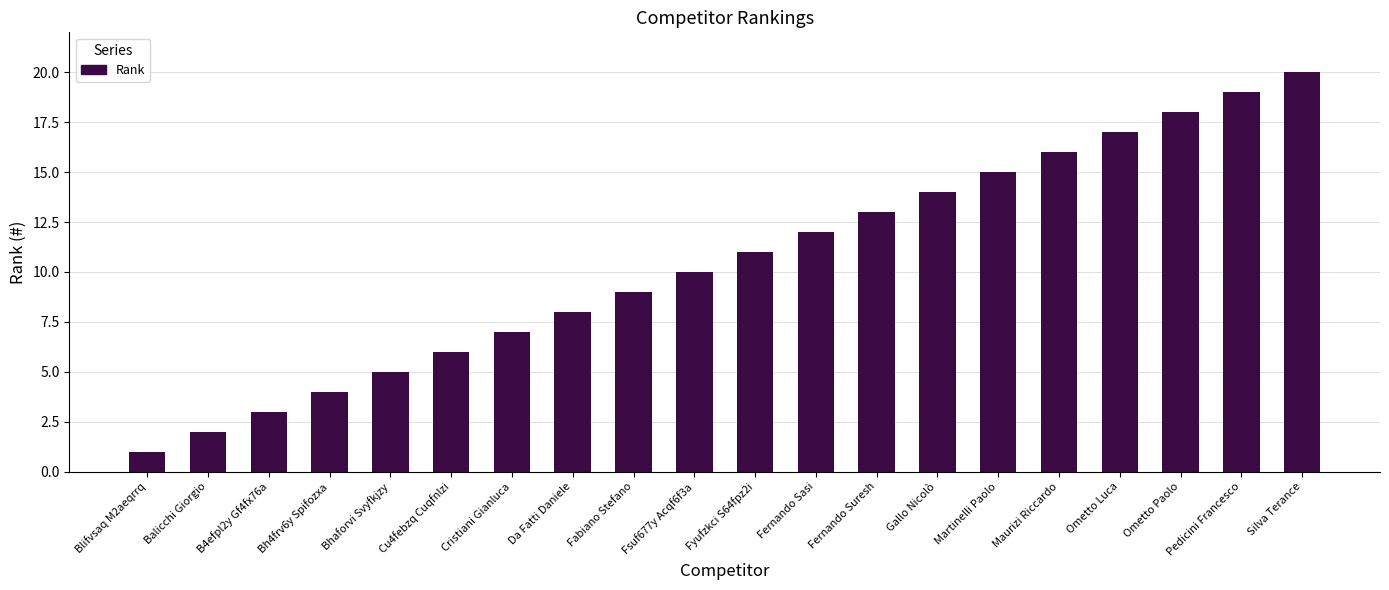

What is the difference between the maximum and minimum values?

19